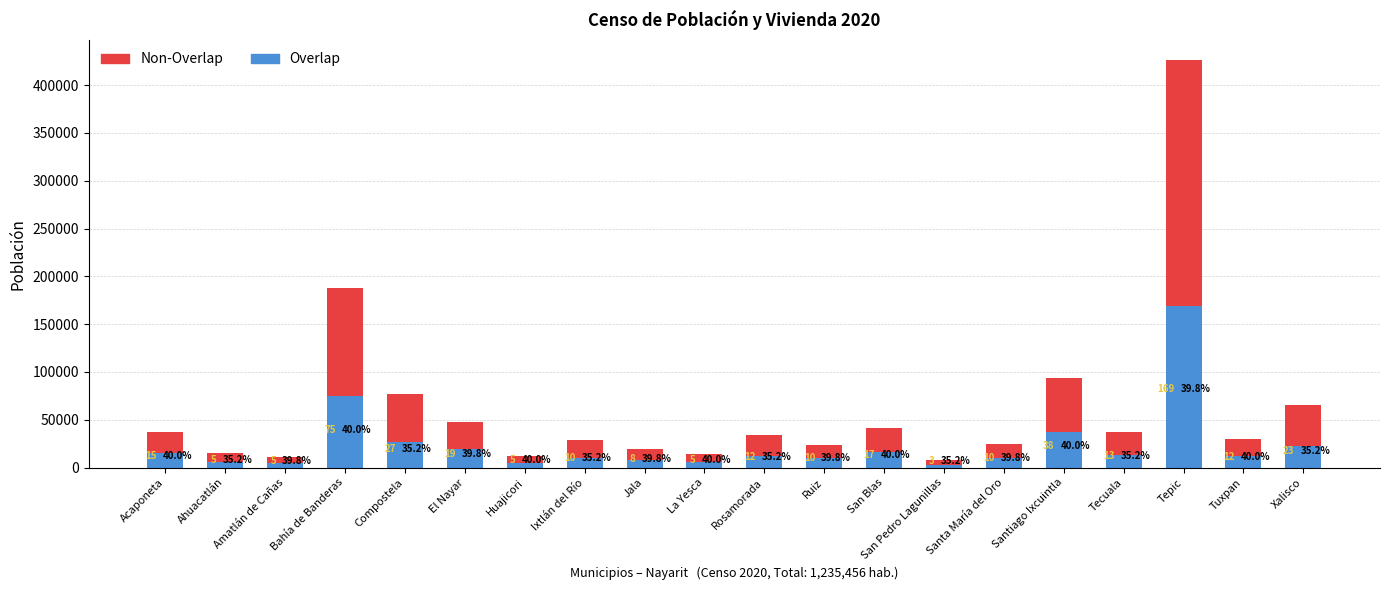

What is the difference between the maximum and minimum values in the Non-Overlap series?

251467.2